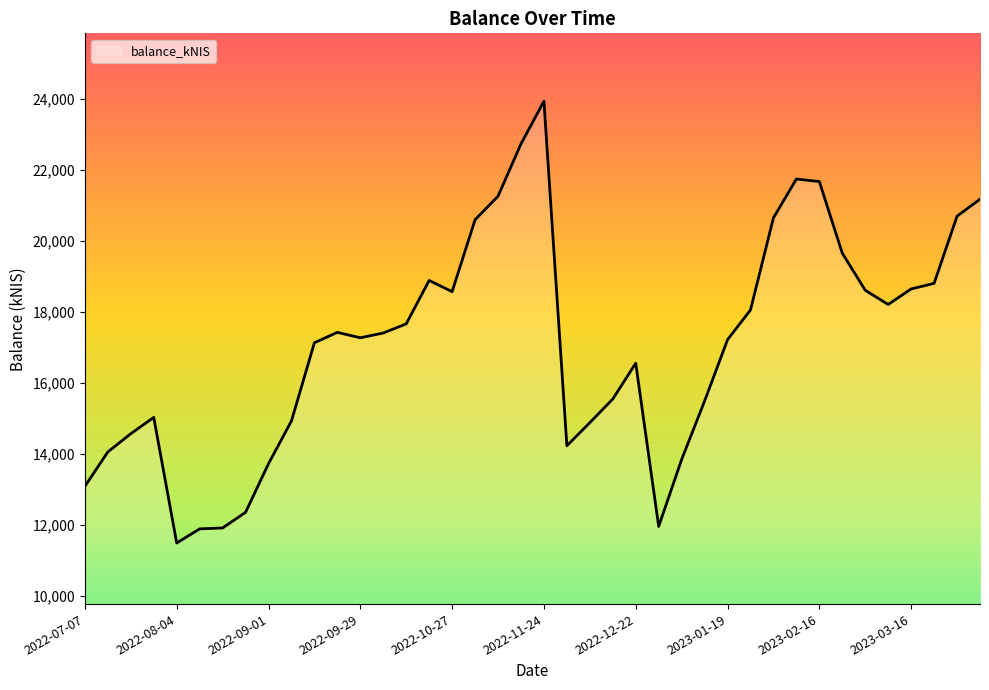

What is the greatest value displayed?

23944.4